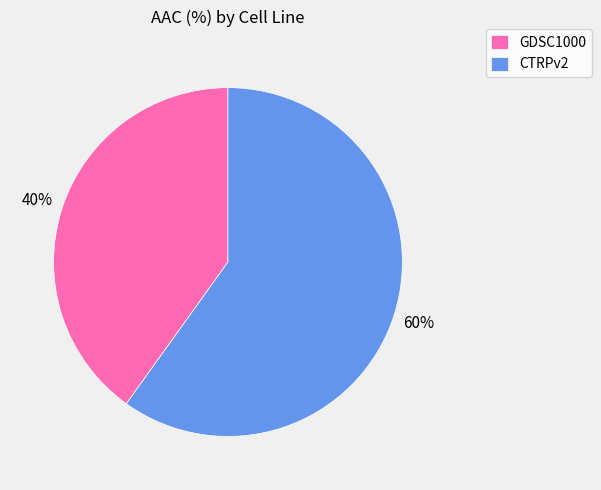

What is the smallest slice in the pie chart?

GDSC1000